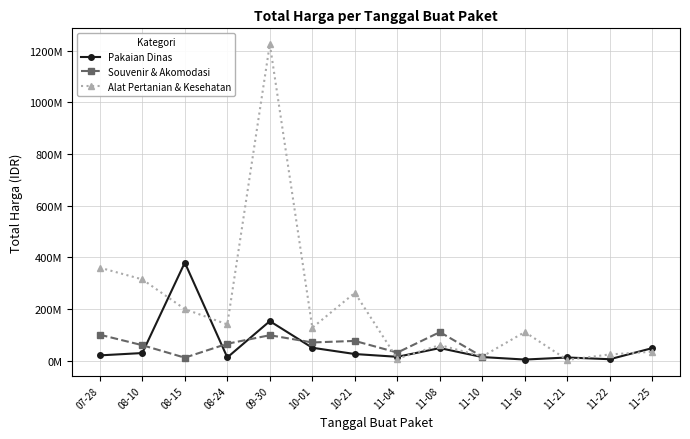

Which series has the largest total across all categories?

Alat Pertanian & Kesehatan